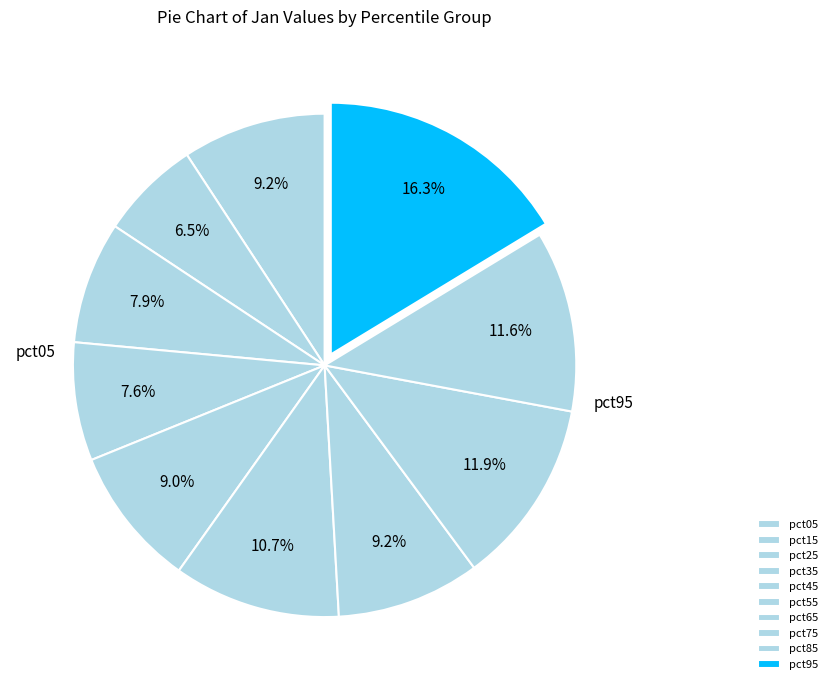

How many slices are in this pie chart?

10